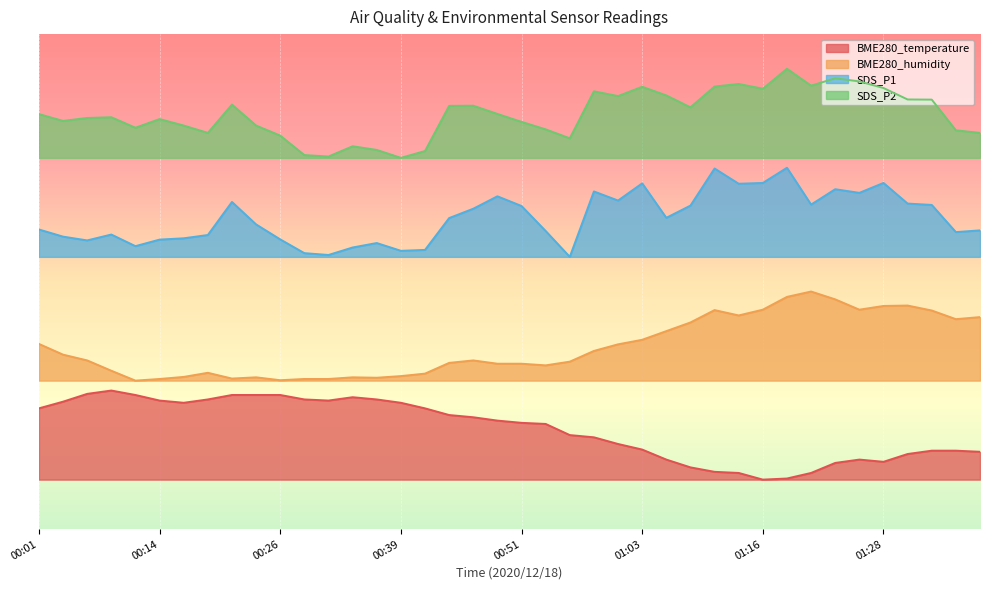

What is the difference between the second highest and minimum values in the BME280_temperature series?

17.3